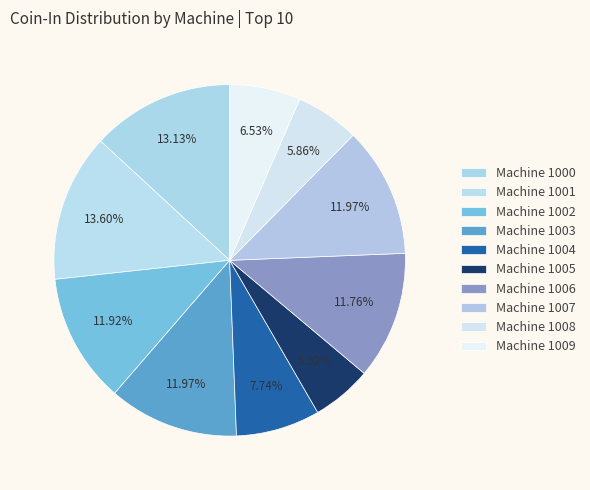

Count the number of slices in the pie.

10